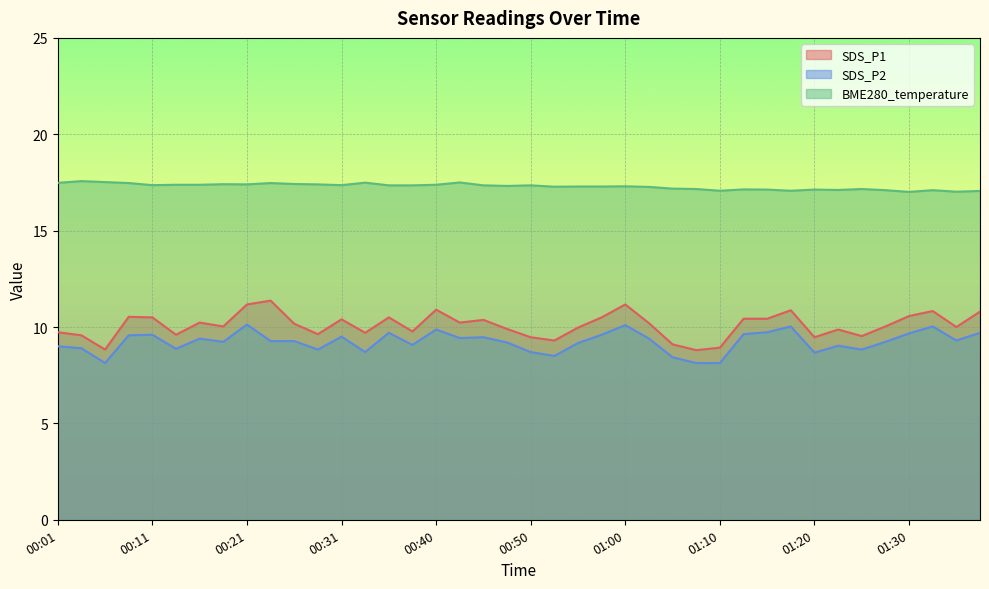

What is the sum of the SDS_P2 values at 00:26 and 00:18?

18.5